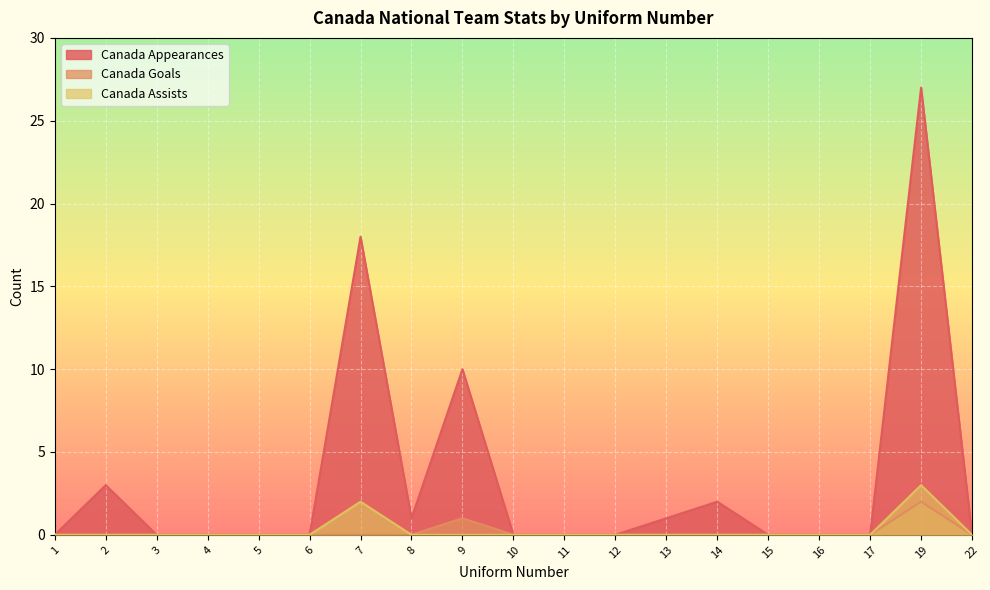

List the series in order of their peak value, lowest first.

Canada Goals, Canada Assists, Canada Appearances